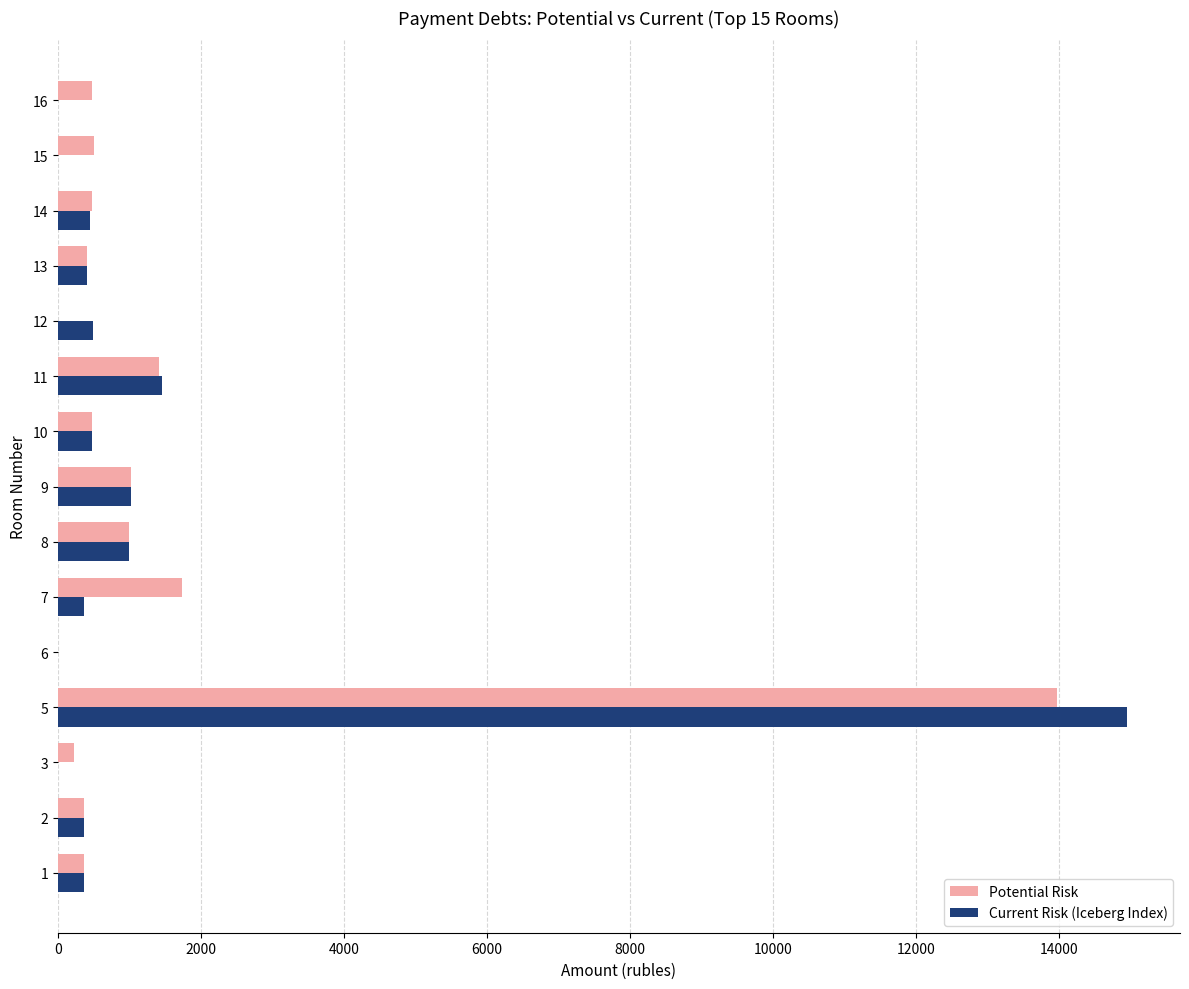

Read the Current Risk (Iceberg Index) value at 9.

1027.2